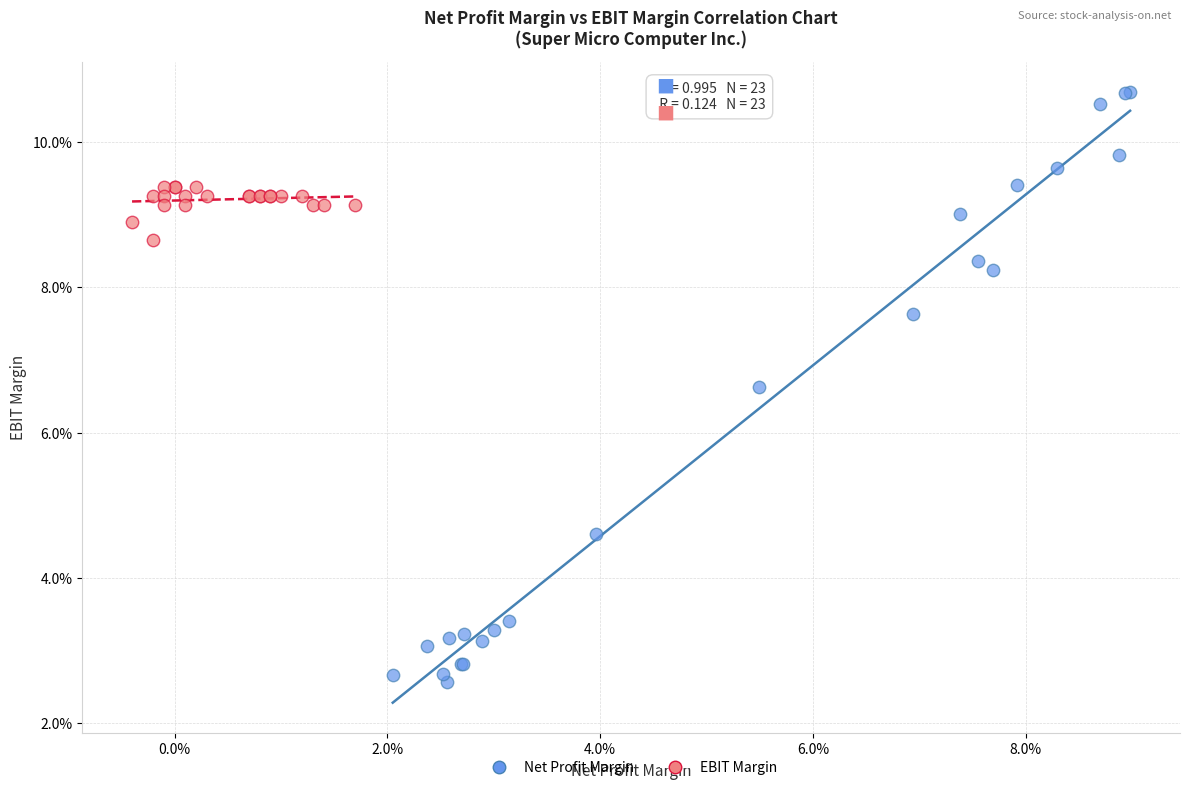

Which series contains the highest Y value?

Net Profit Margin